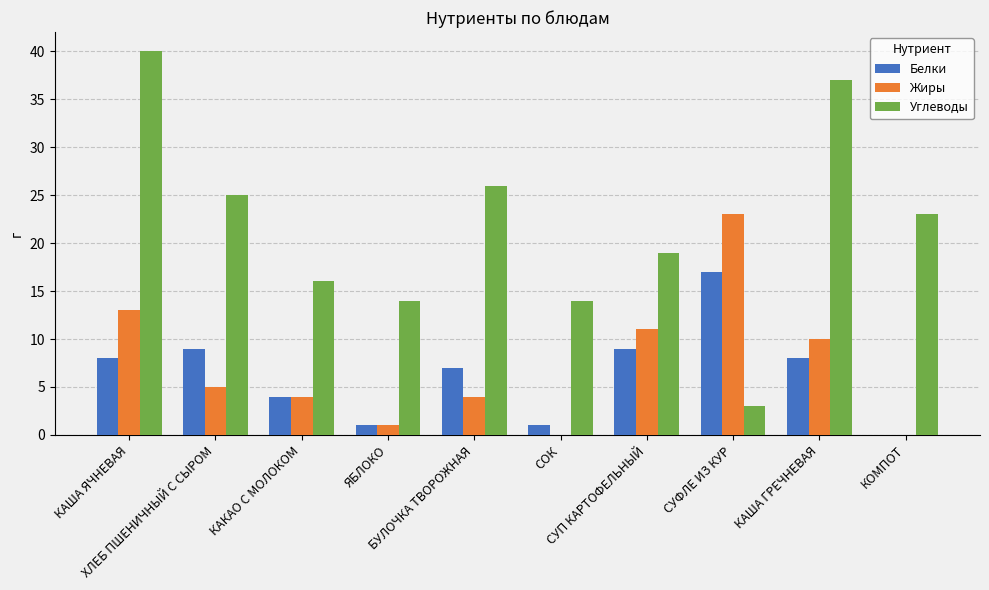

What is the maximum value shown in the chart?

40